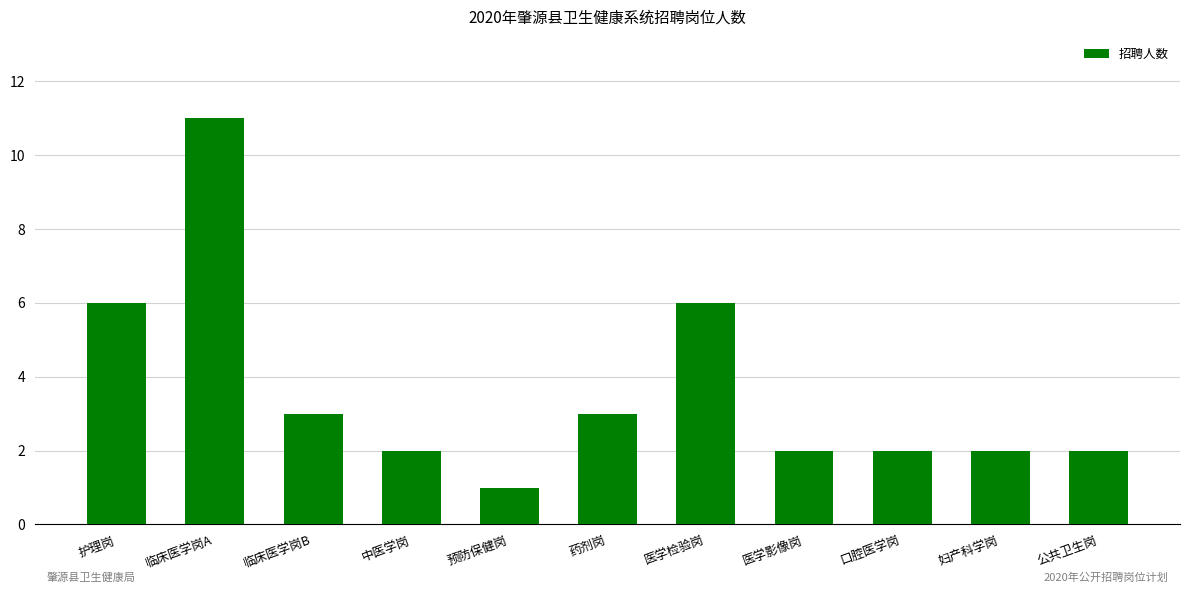

Count the values in the range 2 to 6.

9